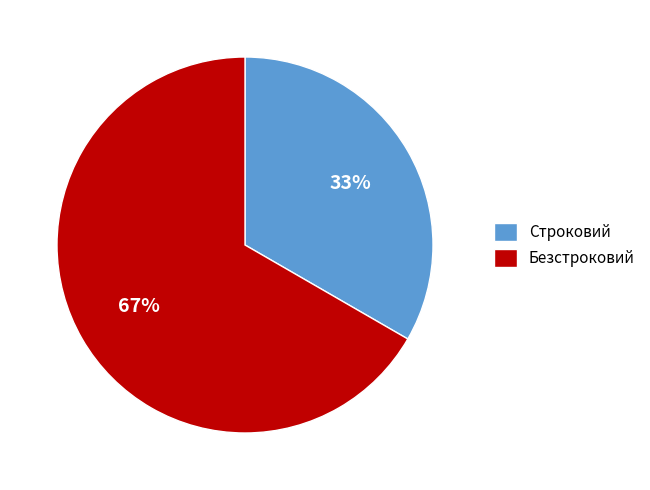

To the nearest percent, what is the average slice percentage?

50%